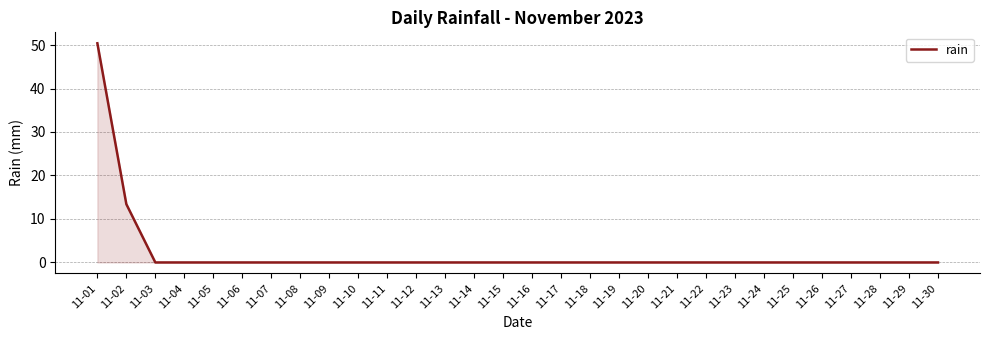

Is it true that the value at 11-21 is 20.0?

False